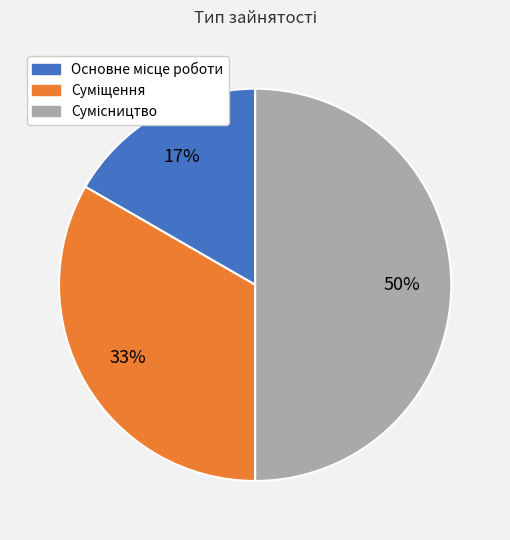

To the nearest percent, what is the average slice percentage?

33%